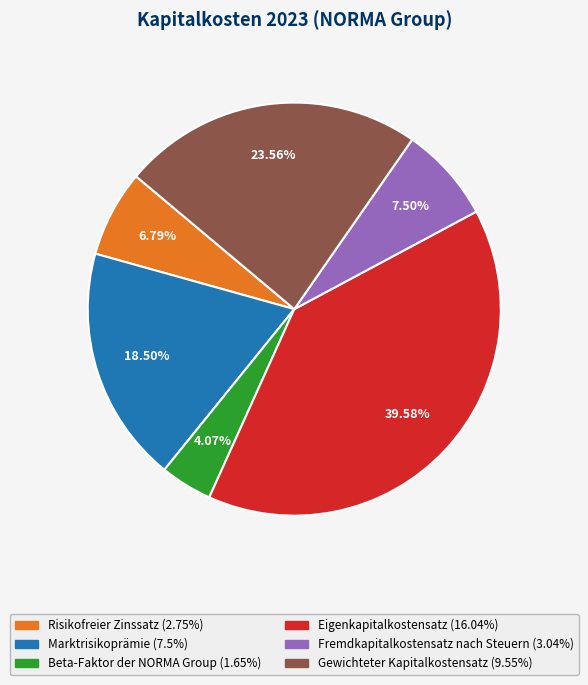

The Gewichteter Kapitalkostensatz slice represents 12% of the pie. True or false?

False